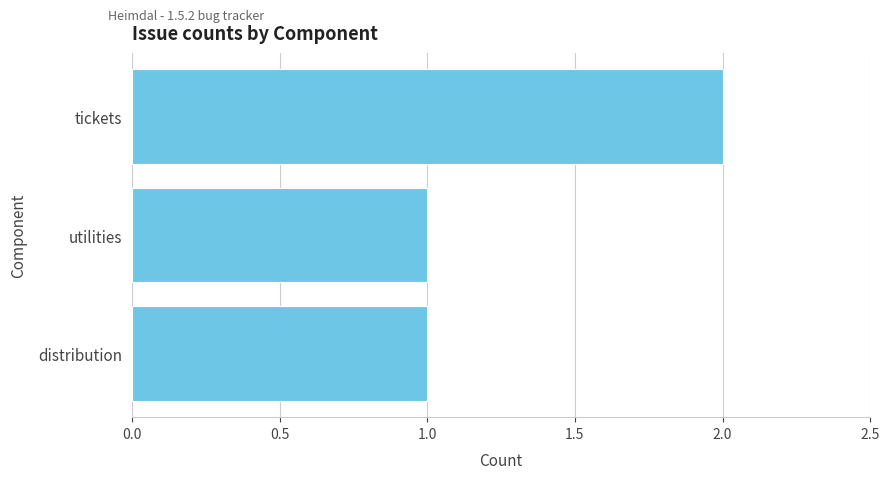

What is the value of the 3rd bar from the top?

1